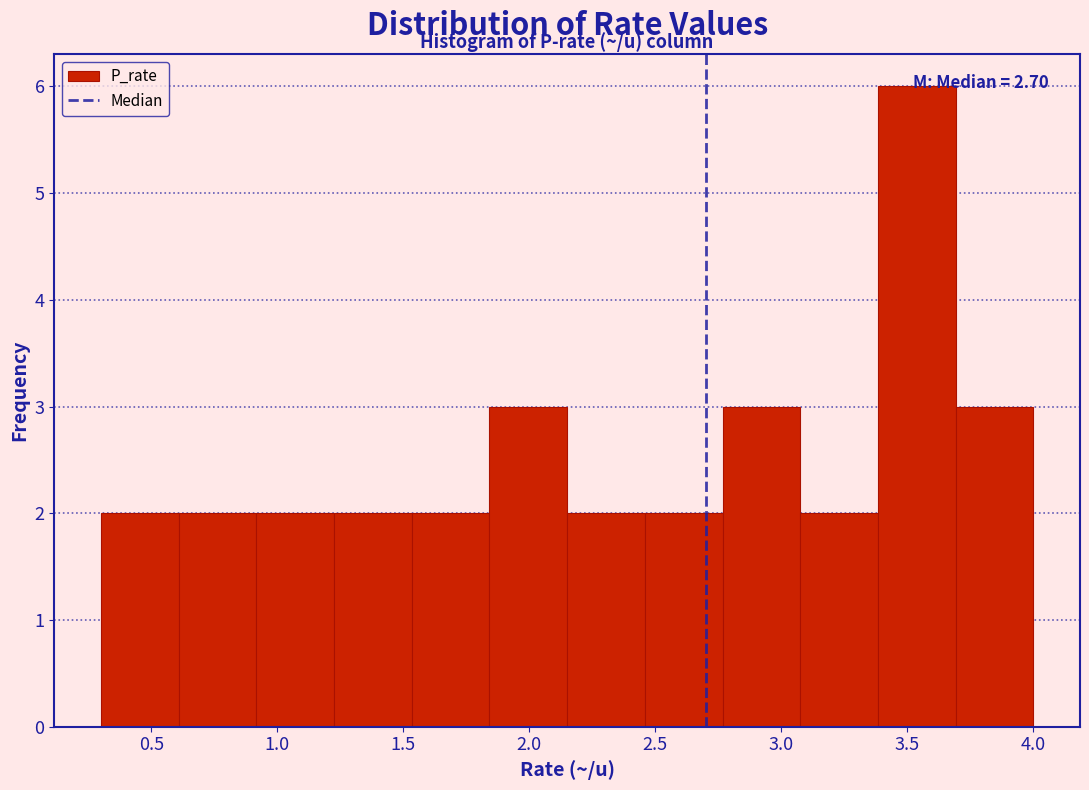

Over which range of the x-axis is the bar tallest?

3.40 to 3.70